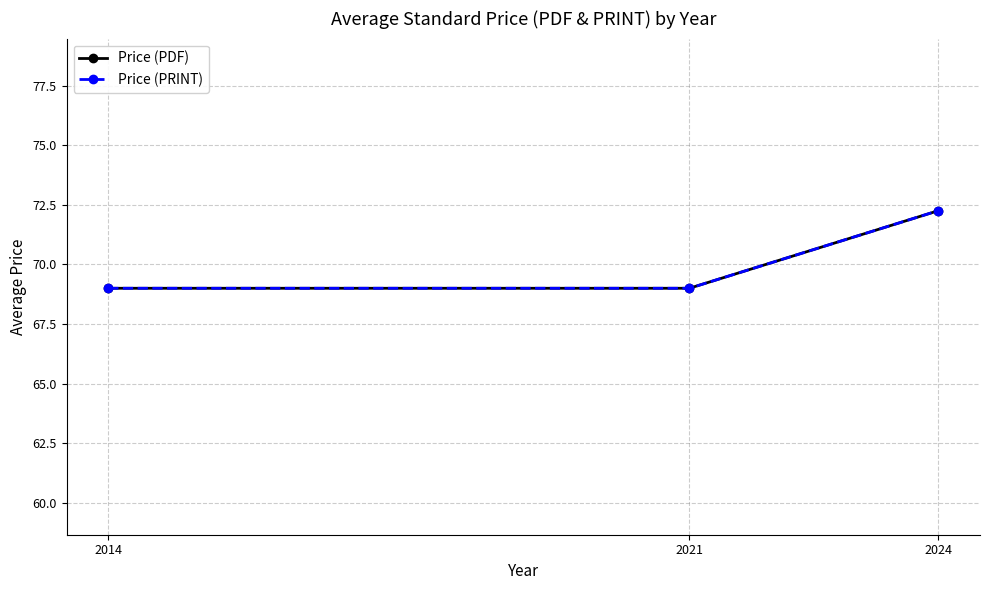

What is the total value across all series at 2014?

138.0